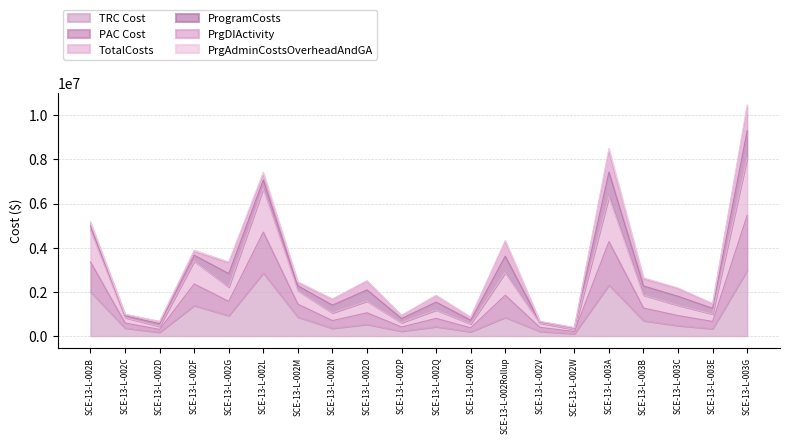

At which category does the chart reach its peak across all series?

SCE-13-L-003G